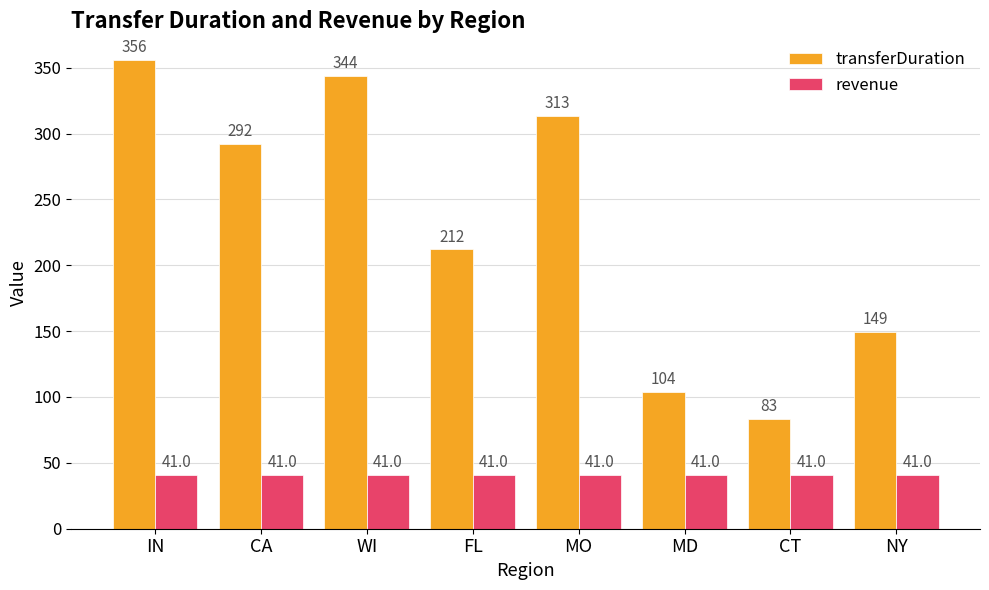

What is the minimum value for transferDuration?

83